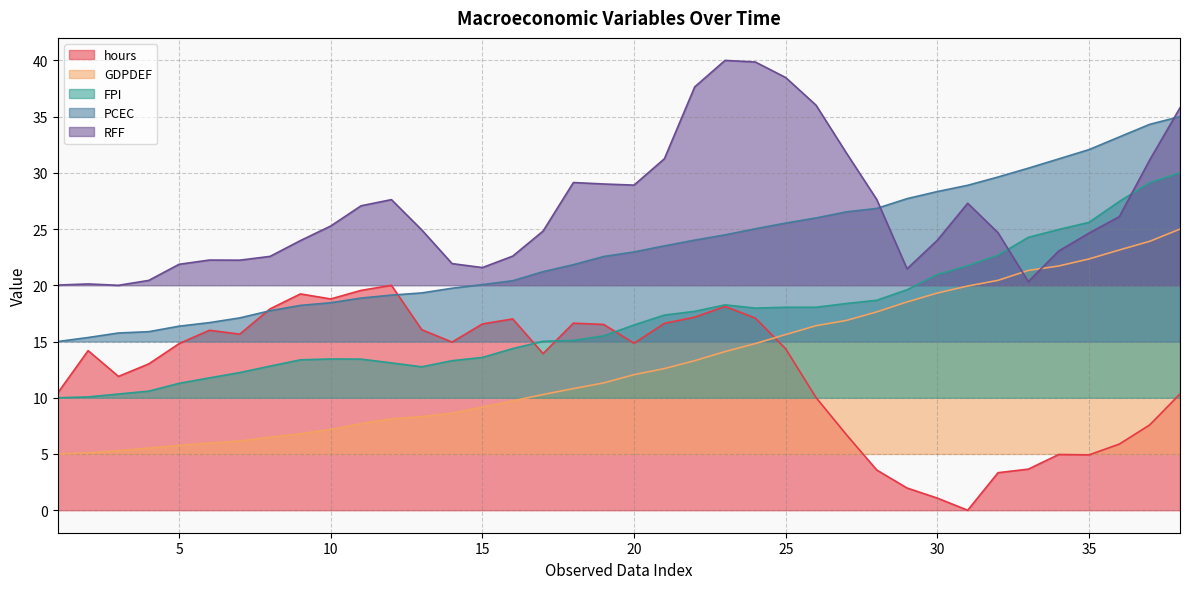

The PCEC series shows 50.2 at 36. True or false?

False